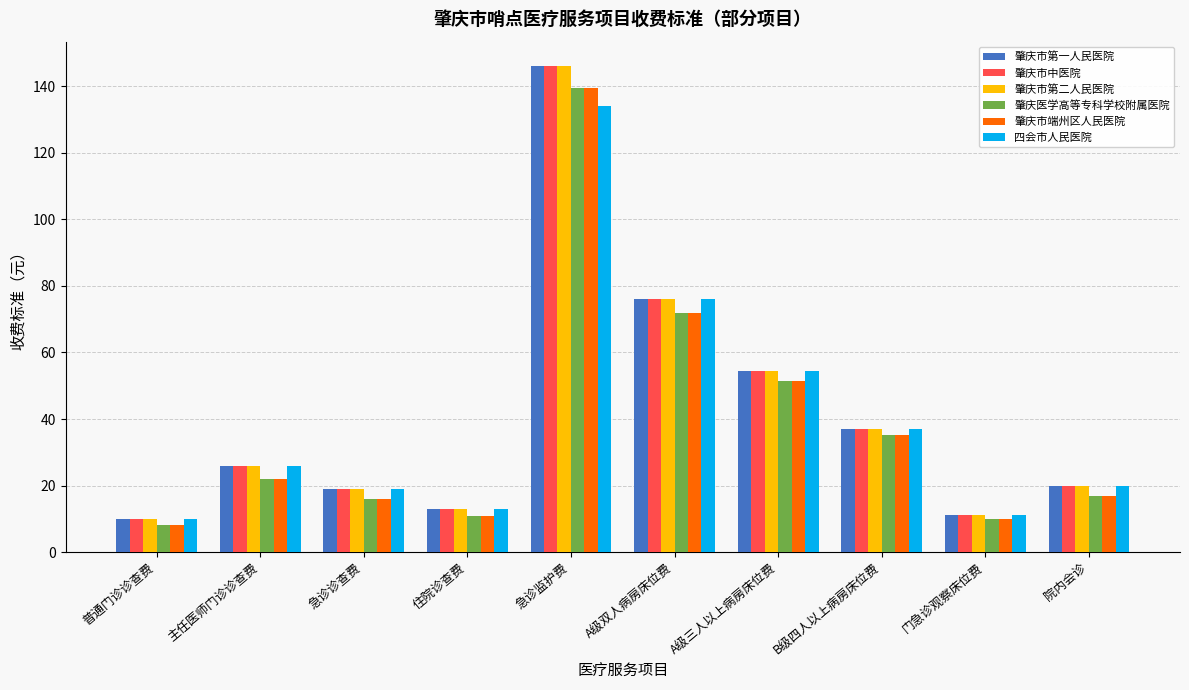

What are all the series names shown in the legend?

肇庆市第一人民医院, 肇庆市中医院, 肇庆市第二人民医院, 肇庆医学高等专科学校附属医院, 肇庆市端州区人民医院, 四会市人民医院